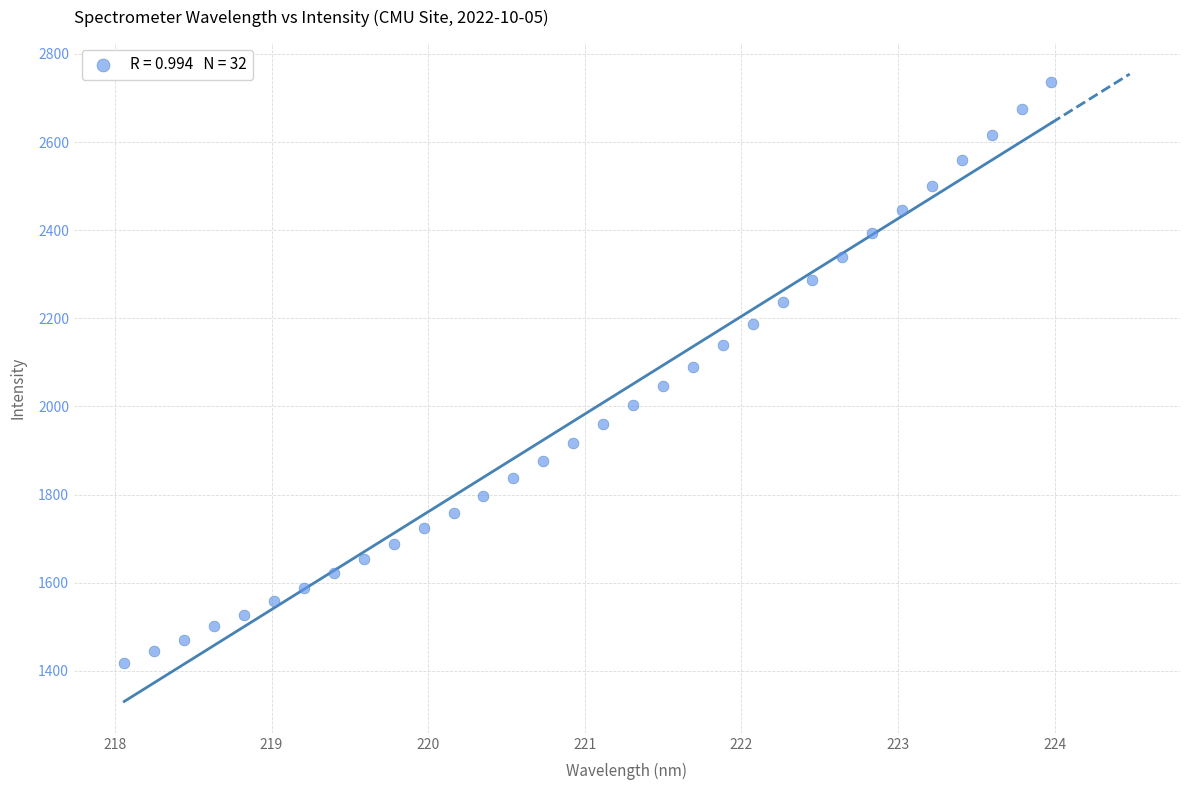

What is the range of X values (max minus min)?

5.9